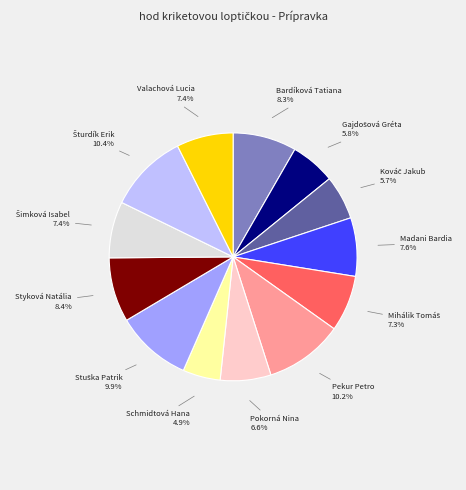

Is there a majority slice in this chart?

No